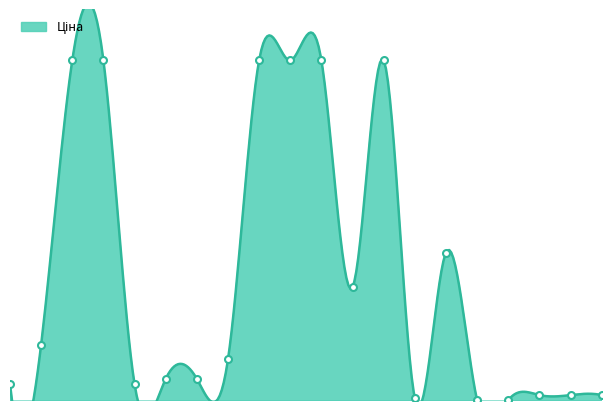

Is it true that the value at 237191601 is 205.5?

False